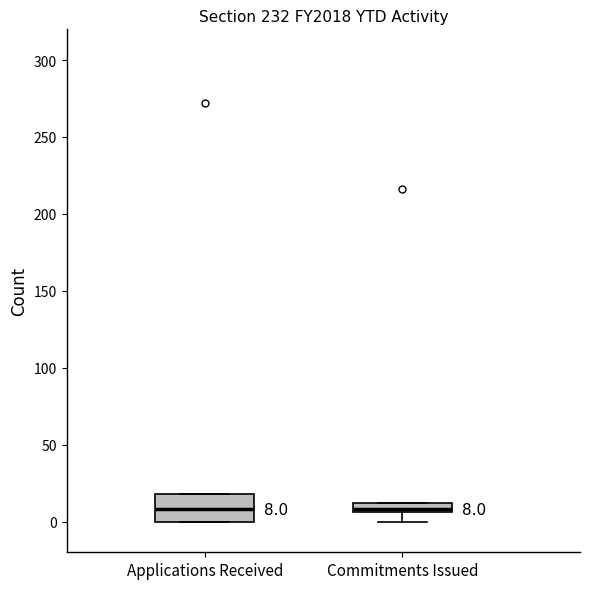

Which box is the tallest, from its lower edge to its upper edge?

Applications Received